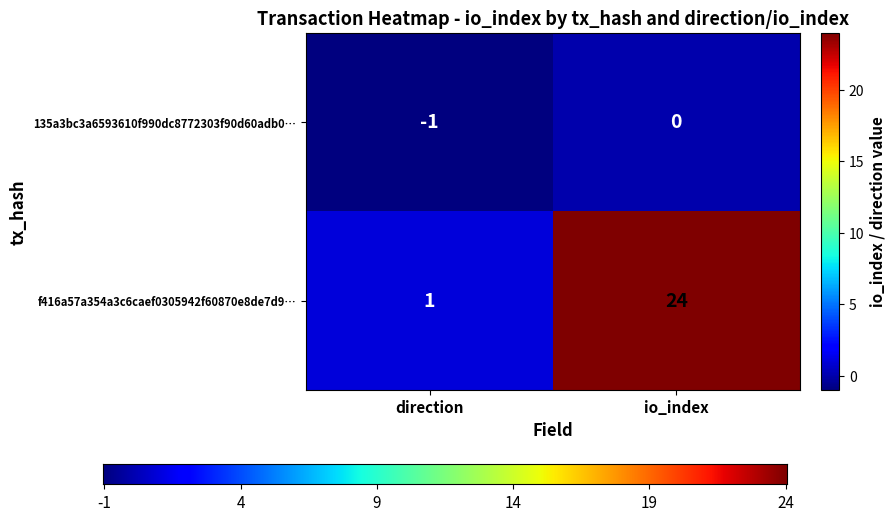

What is the maximum value shown in the chart?

24